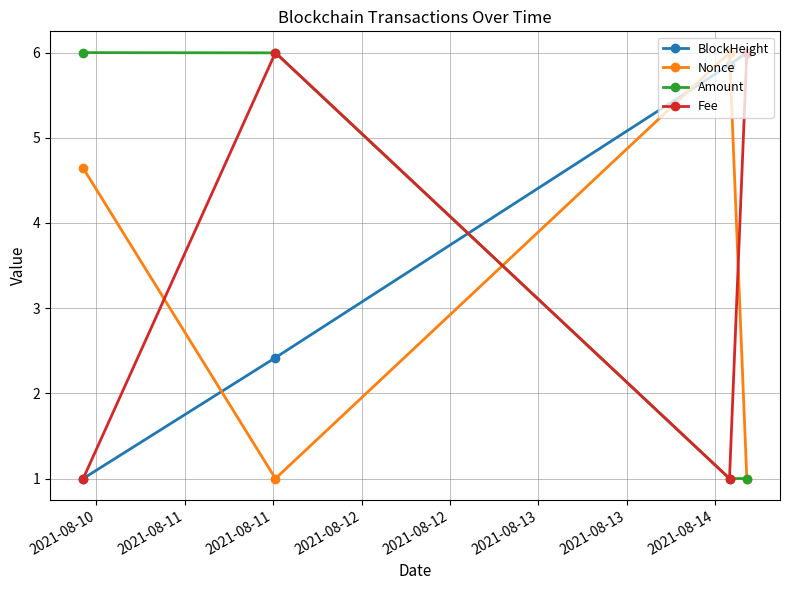

True or false: Nonce and BlockHeight intersect in this chart.

True